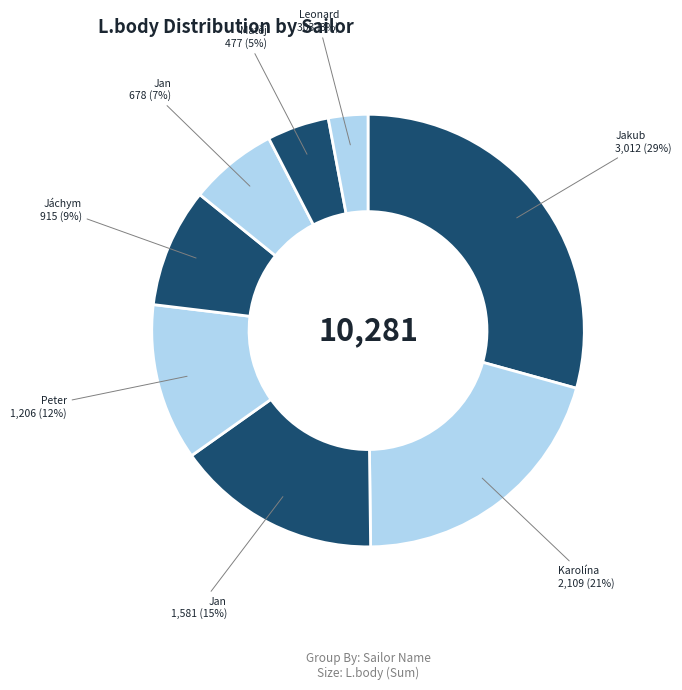

How many slices are in this pie chart?

8